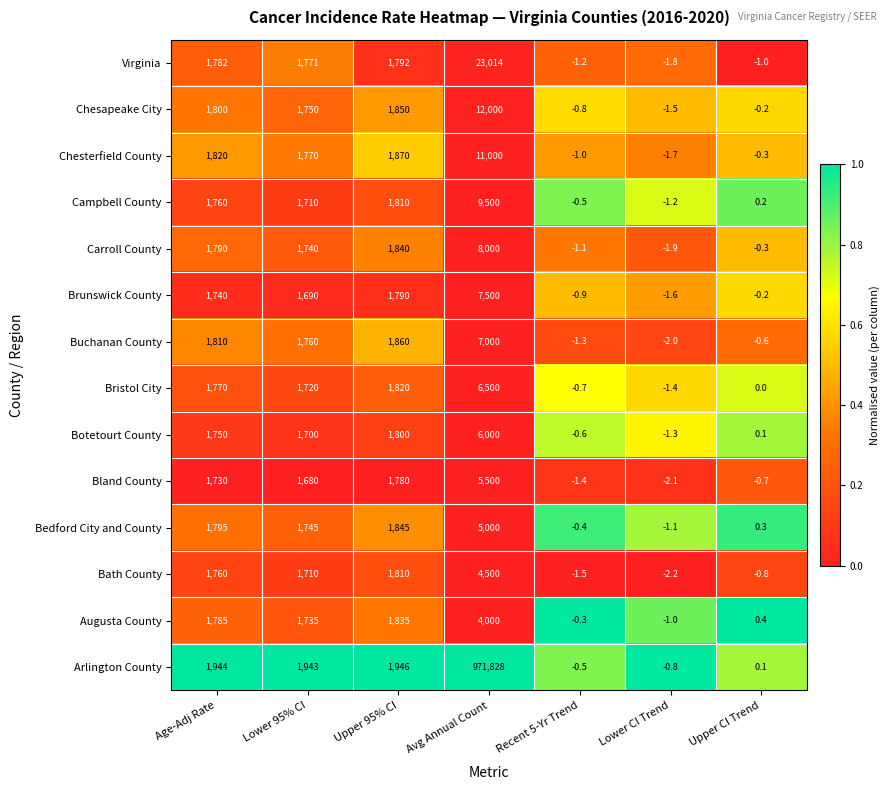

What is the sum of all Carroll County values?

13366.7